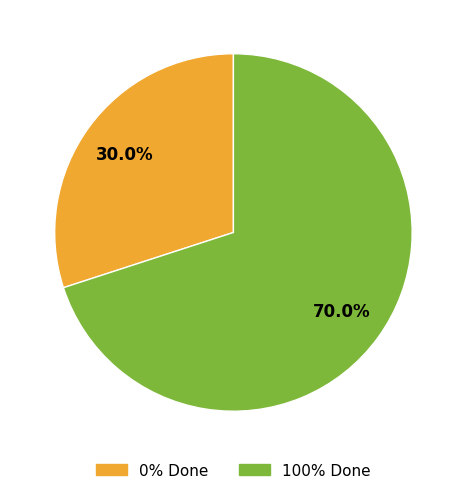

Combined, what portion of the pie is 0% Done and 100% Done?

100.0%